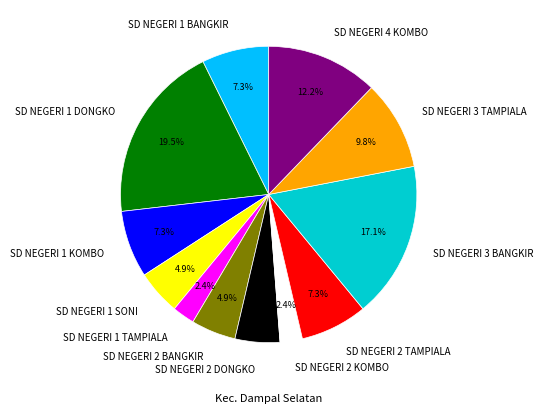

Is there any slice that represents more than half of the pie?

No